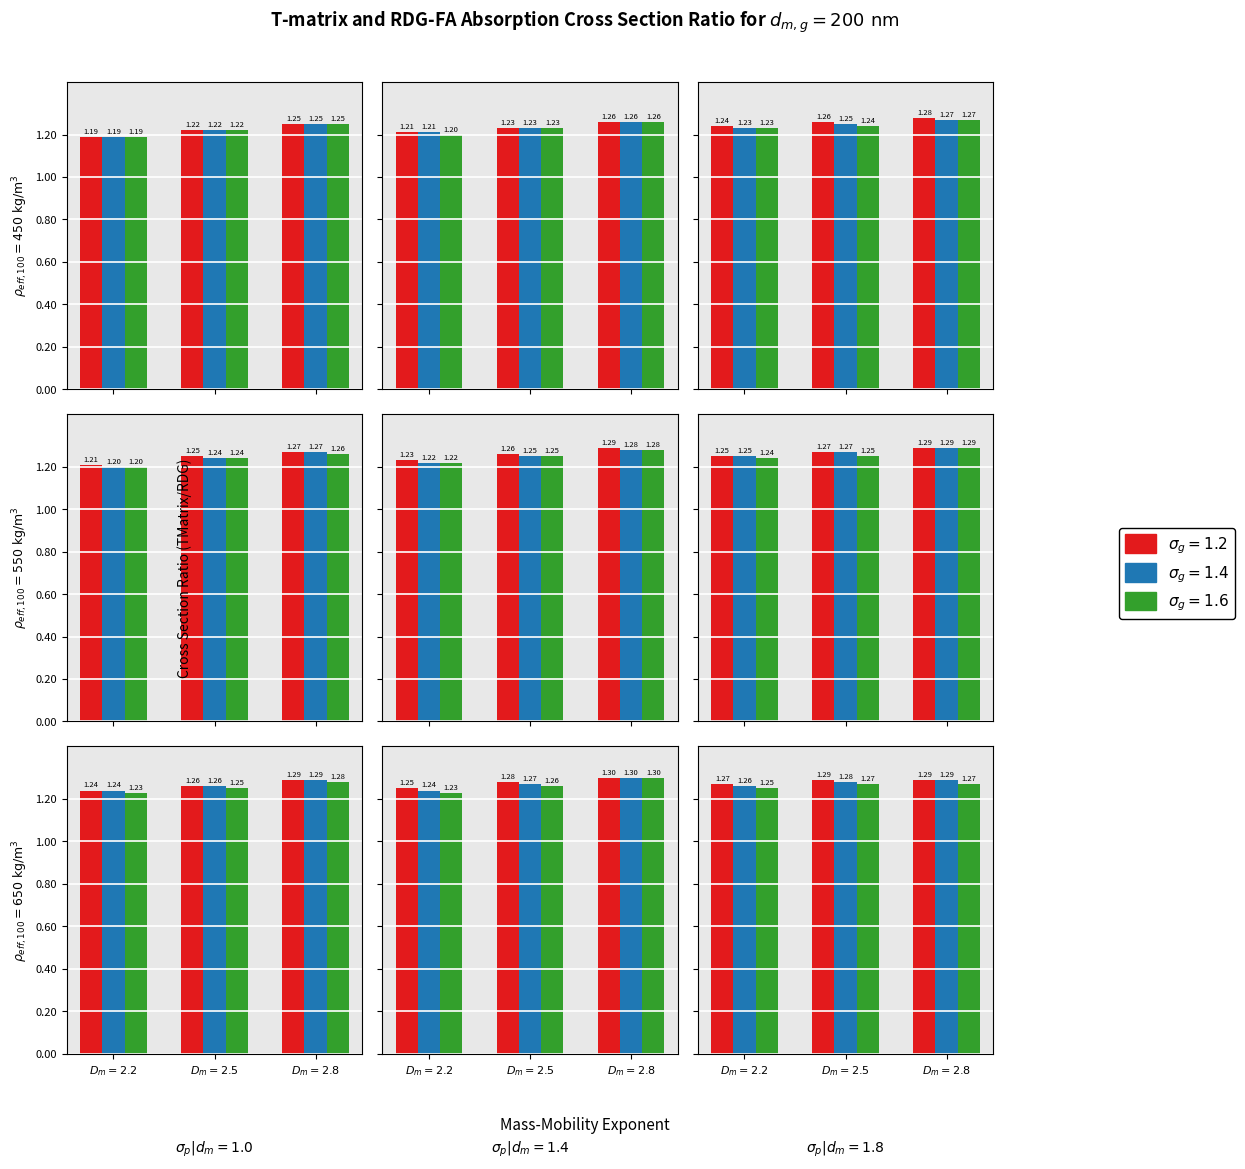

At how many categories does at least one series exceed 1?

27